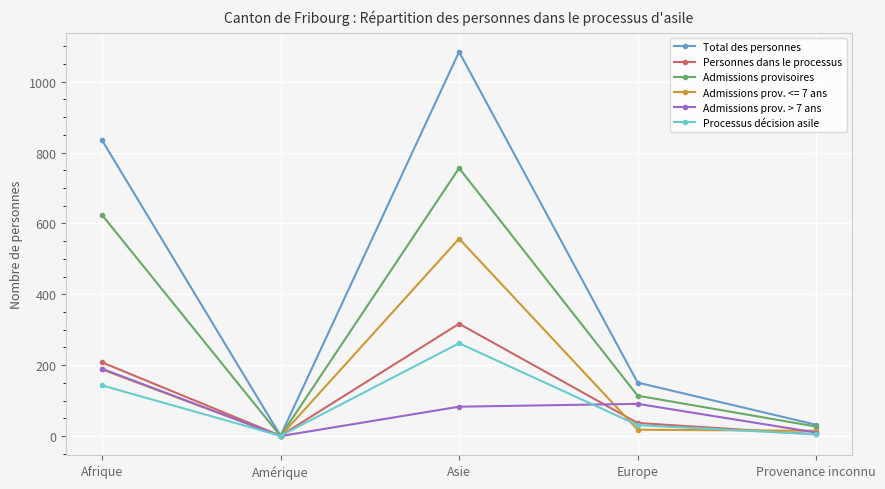

In Total des personnes, how many points are lower than both neighbors (excluding endpoints)?

1